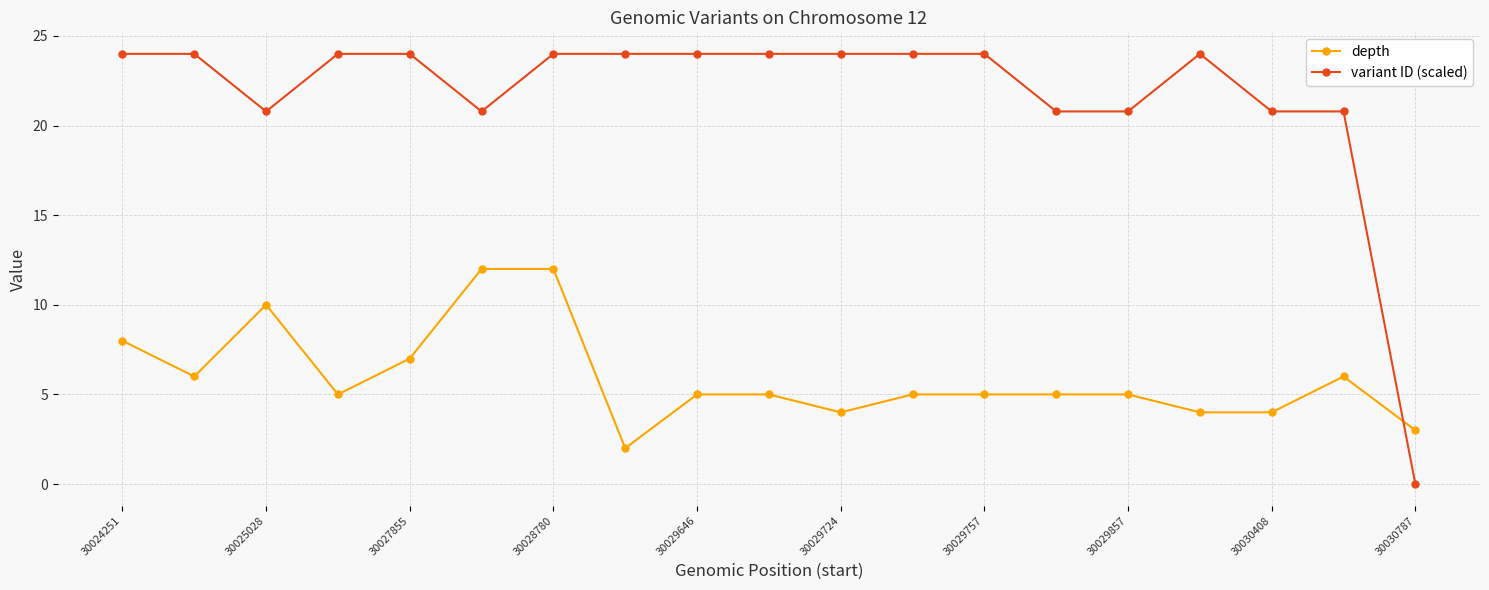

Reading right to left, list all the values displayed in this chart.

depth: 3.0	6.0	4.0	4.0	5.0	5.0	5.0	5.0	4.0	5.0	5.0	2.0	12.0	12.0	7.0	5.0	10.0	6.0	8.0
variant ID (scaled): 0.0	20.8	20.8	24.0	20.8	20.8	24.0	24.0	24.0	24.0	24.0	24.0	24.0	20.8	24.0	24.0	20.8	24.0	24.0